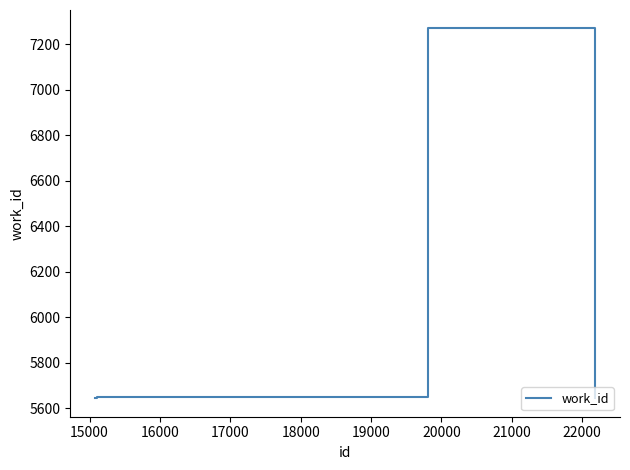

True or false: there are more than 2 points higher than both neighbors.

False